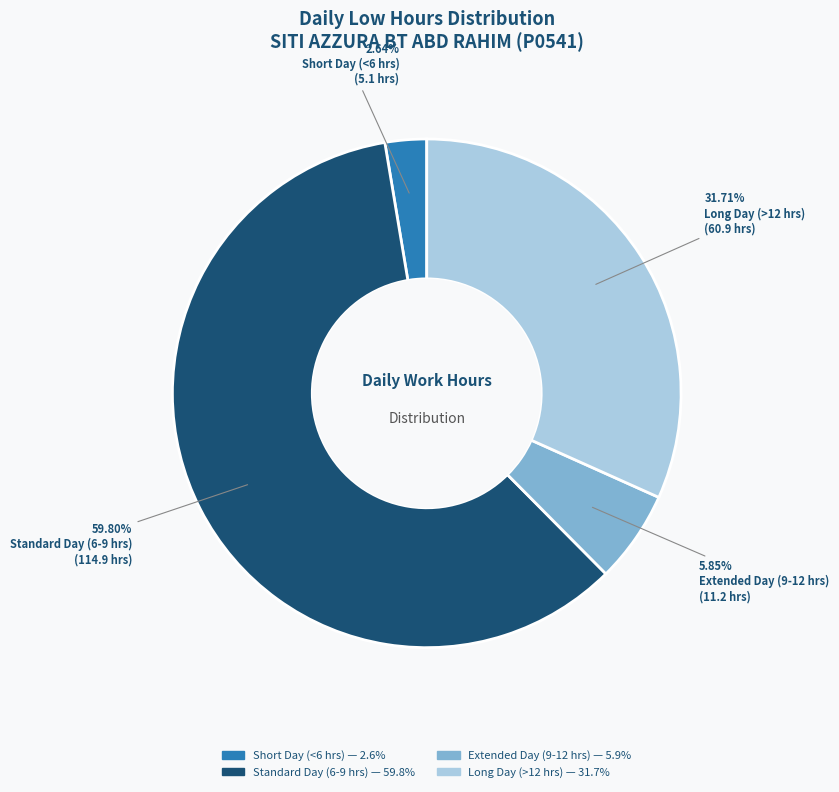

Does any single category account for the majority?

Yes